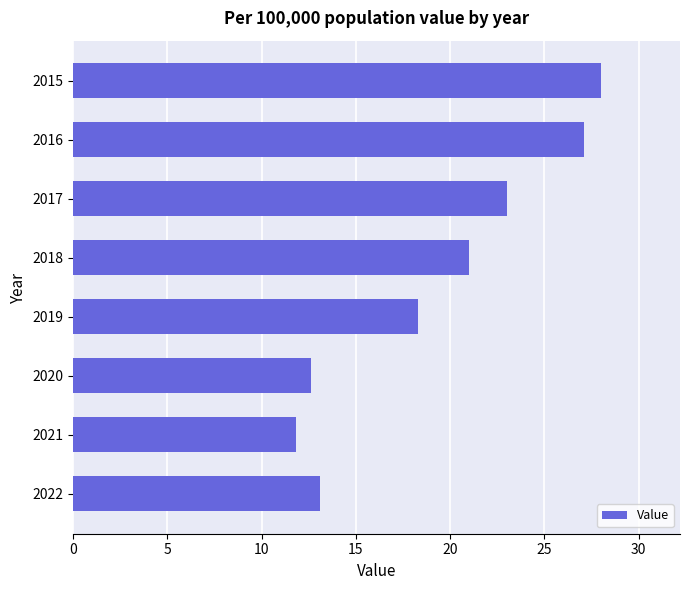

Which label corresponds to the smallest value in the chart?

2021